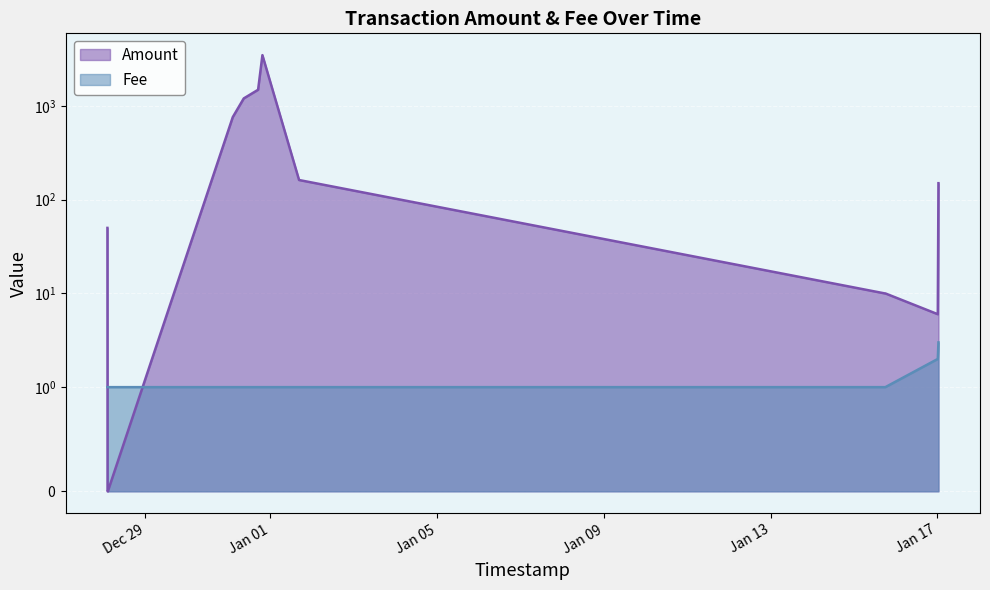

Reading right to left, list all the values displayed in this chart.

Amount: 150.0	6.0	10.0	10.0	162.1	3485.0	1488.9	1203.7	760.2	0.0	0.0	0.0	5.0	50.0
Fee: 3.0	2.0	1.0	1.0	1.0	1.0	1.0	1.0	1.0	1.0	1.0	1.0	1.0	1.0